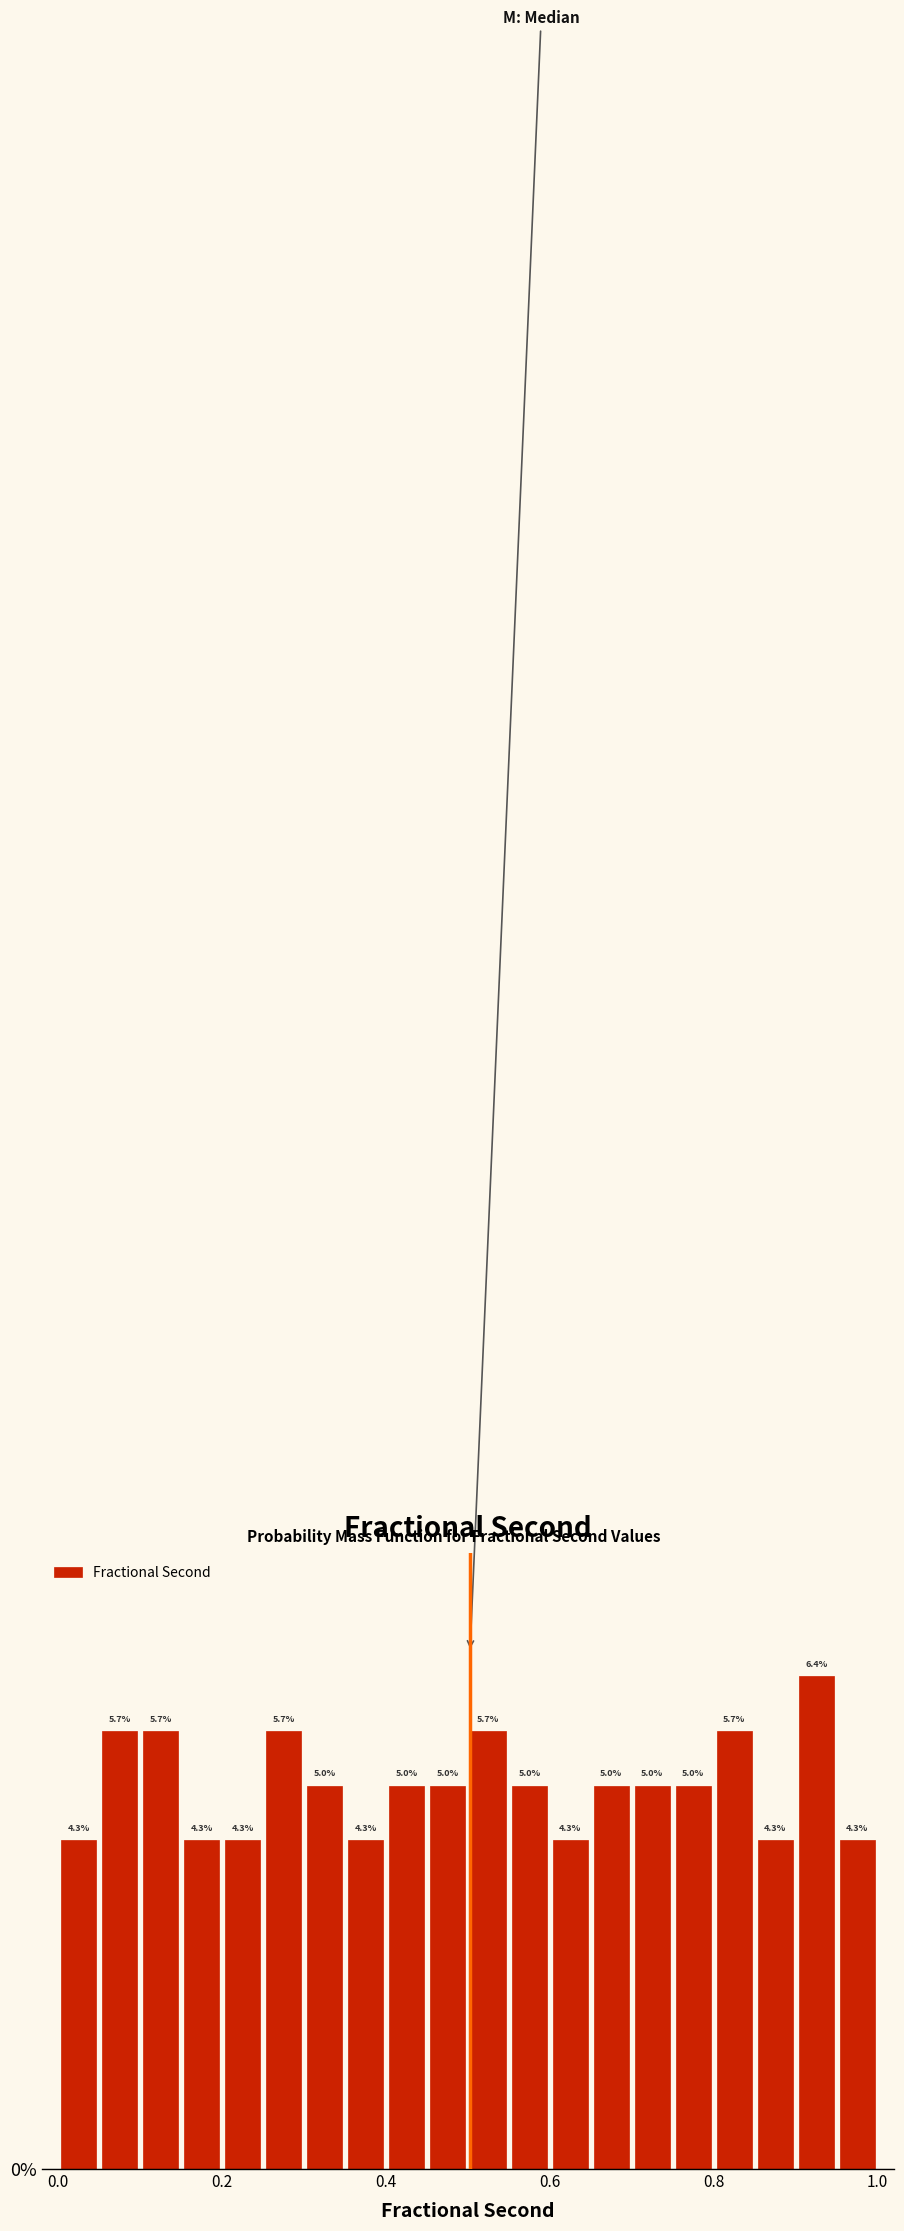

Around what value on the x-axis is the tallest bar? Give the approximate position of its centre, as read against the axis.

0.92